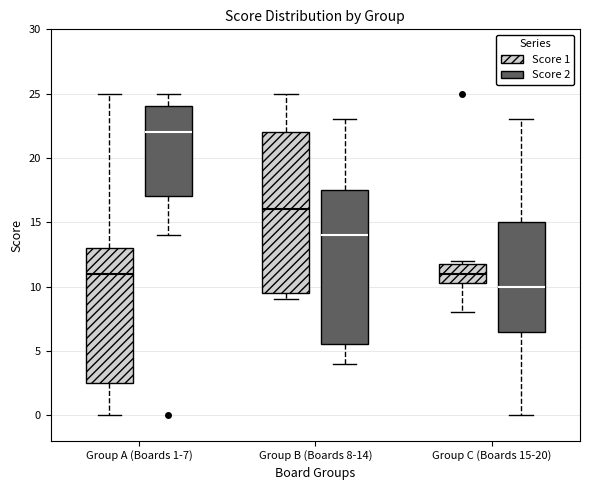

Which box has the lowest median line?

Group C (Boards 15-20) (Score 2)